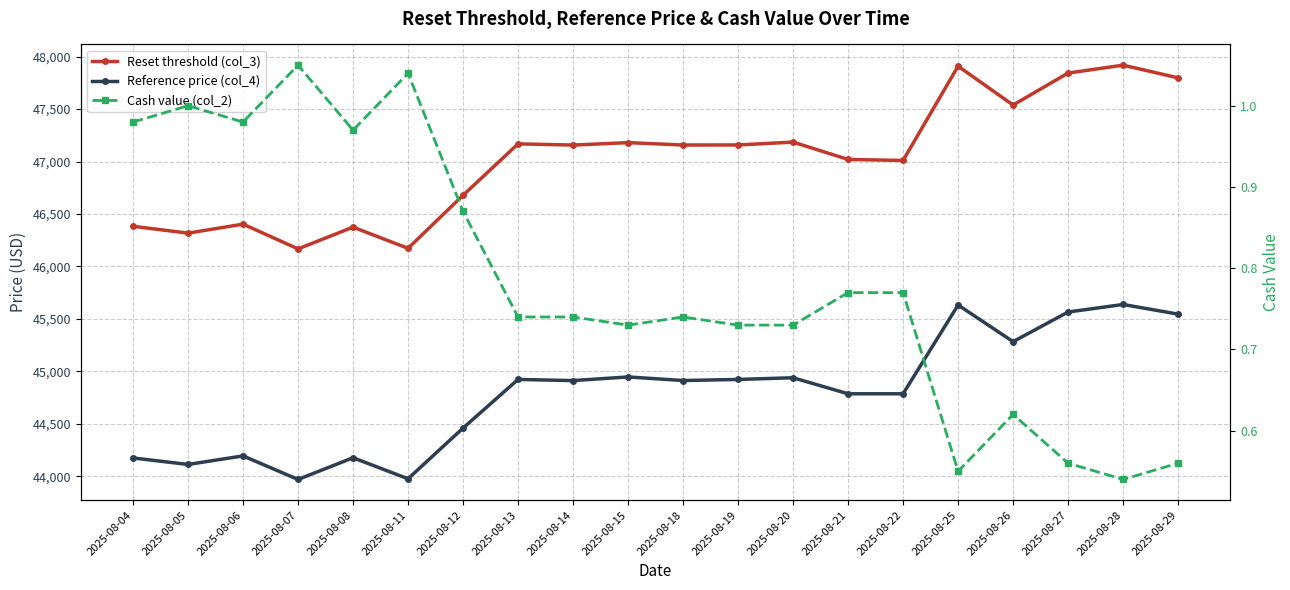

At which category does Cash value (col_2) reach its first local peak?

2025-08-05